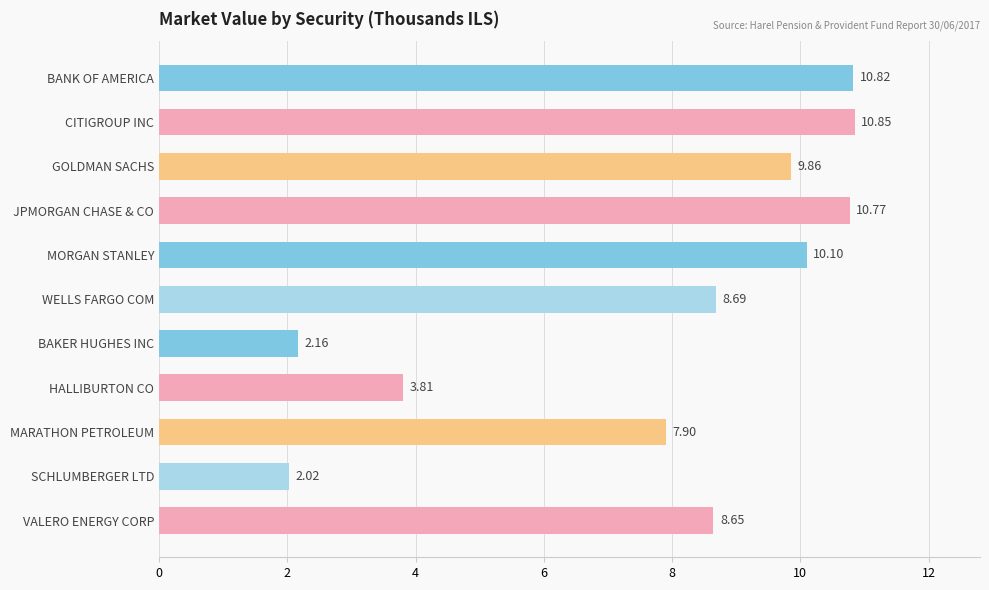

How many series are shown in this chart?

1